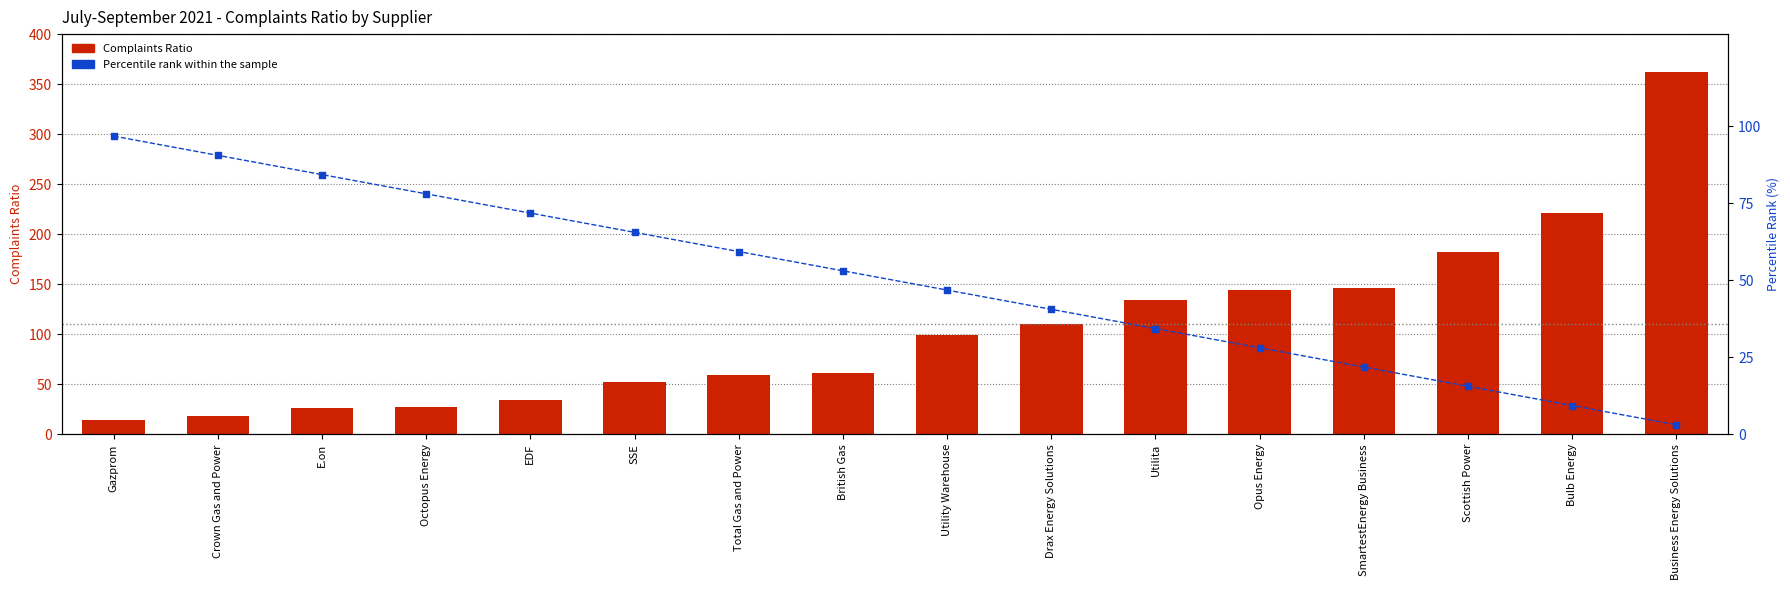

Which series has the largest total across all categories?

Complaints Ratio